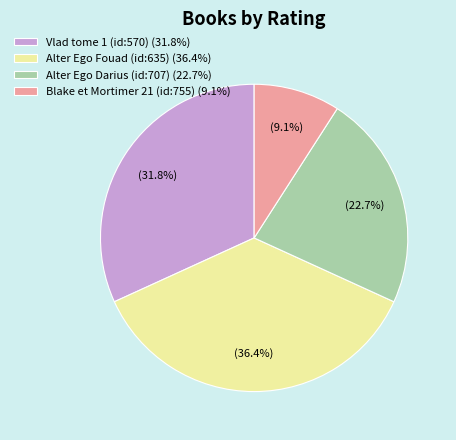

To the nearest percent, what is the difference between the largest and smallest slice percentages?

27%